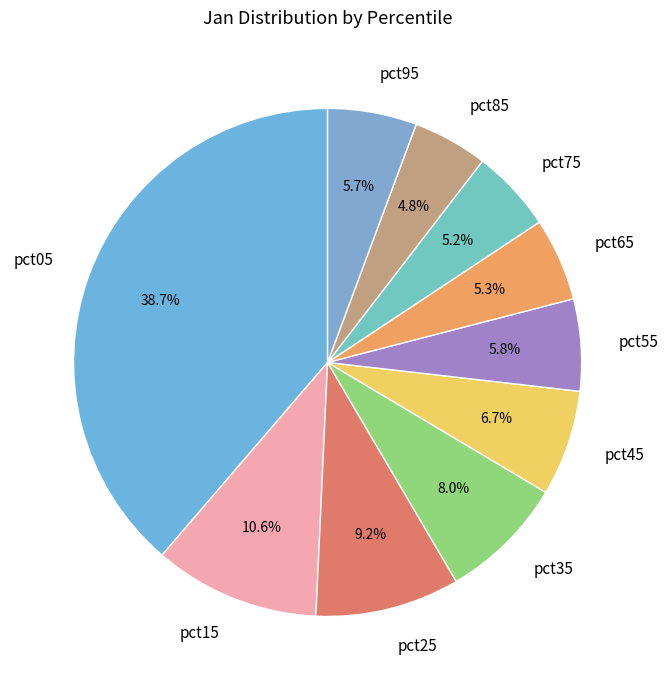

What portion of the pie excludes pct05?

61.3%